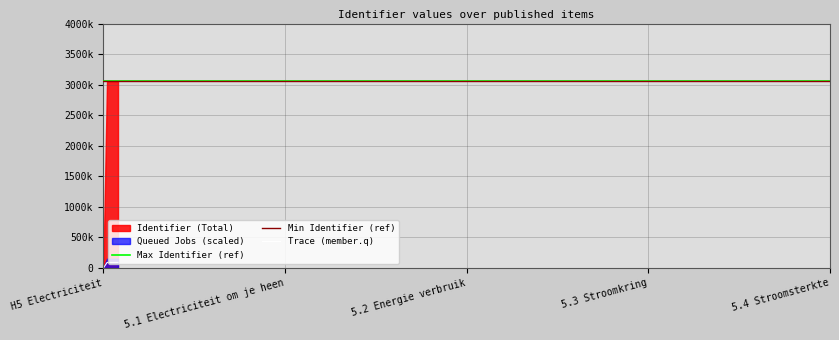

Reading right to left, transcribe all the data shown in this chart.

3059072	3059070	3059067	3059066	0